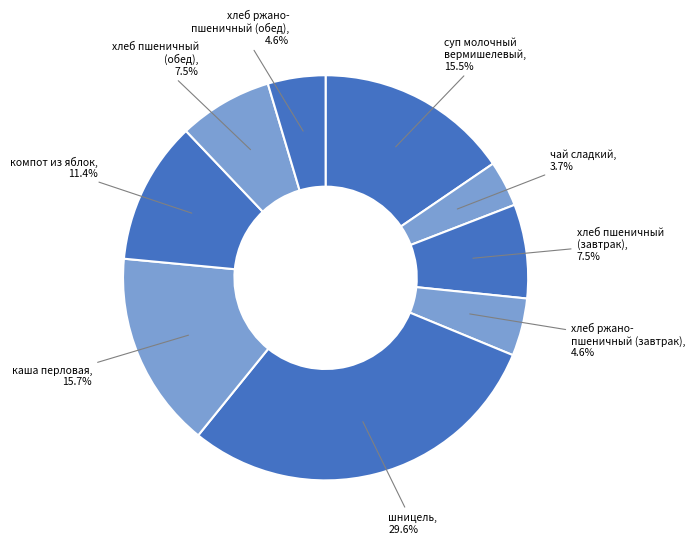

What is the smallest slice in the pie chart?

чай сладкий